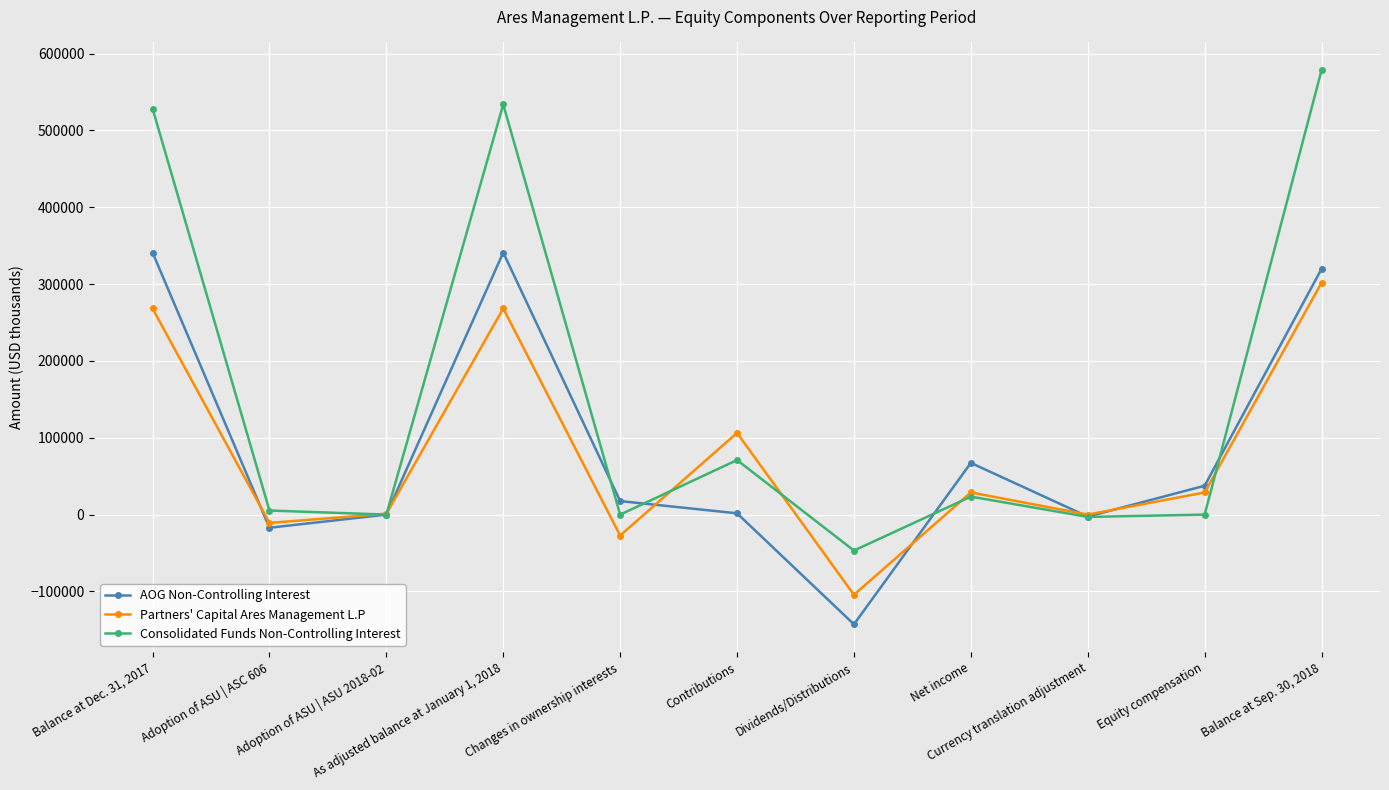

True or false: Partners' Capital Ares Management L.P and AOG Non-Controlling Interest cross at least once.

True